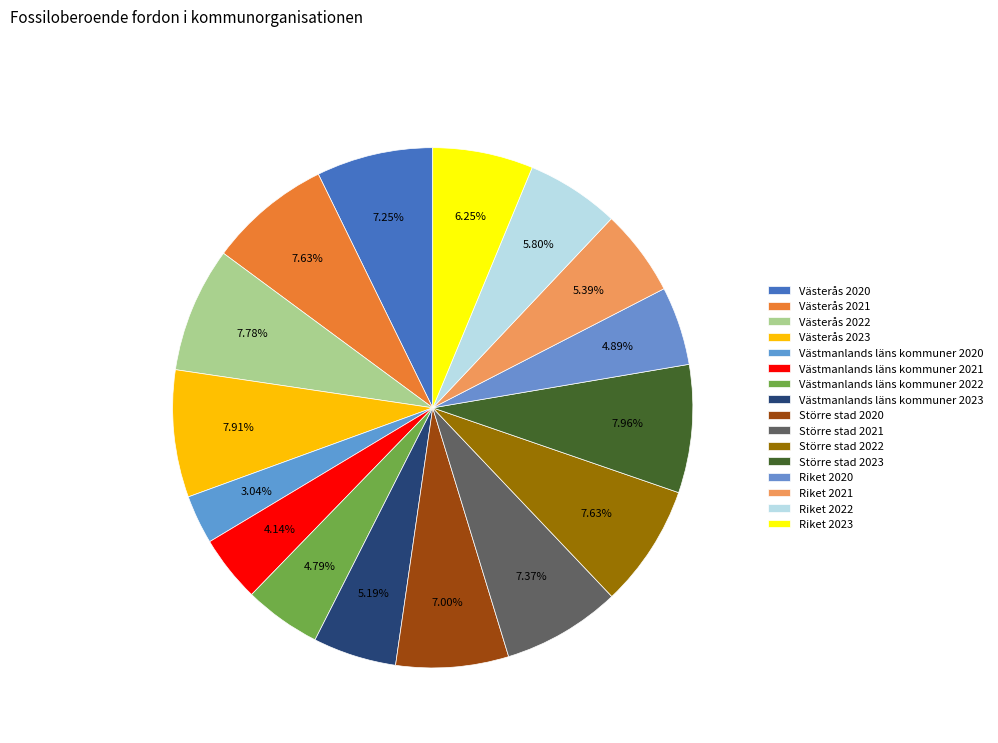

To the nearest percent, what is the difference between the largest and smallest slice percentages?

5%